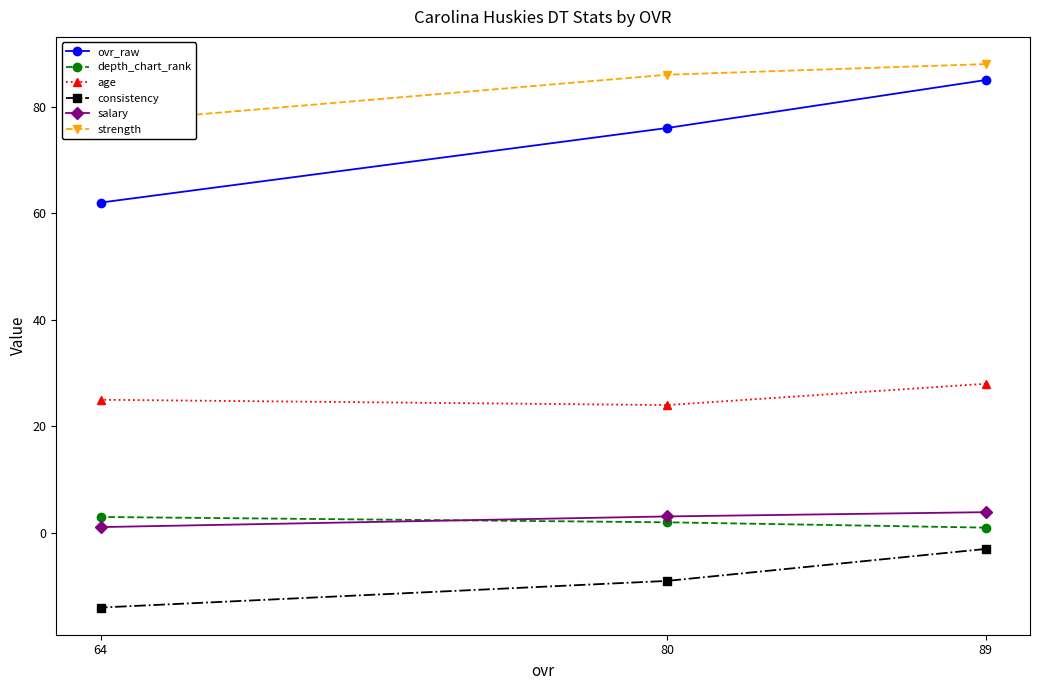

How many lines are shown in the chart?

6